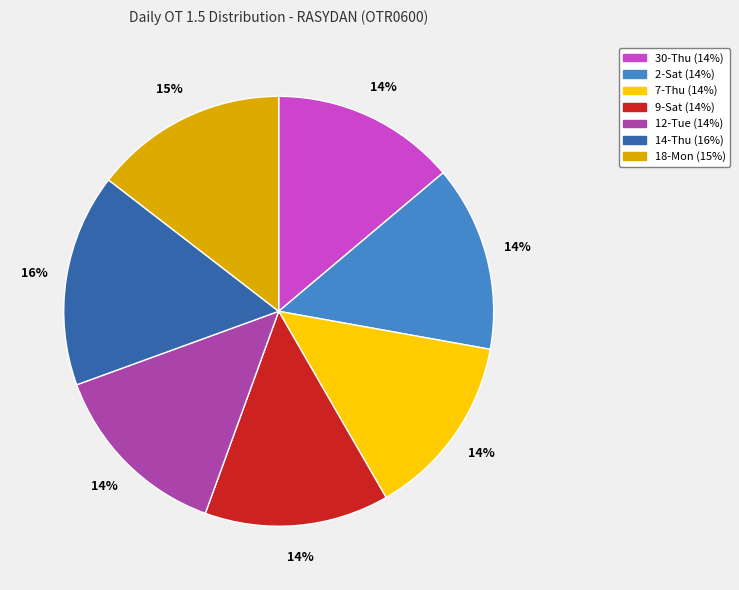

Is 30-Thu the majority of the pie?

No